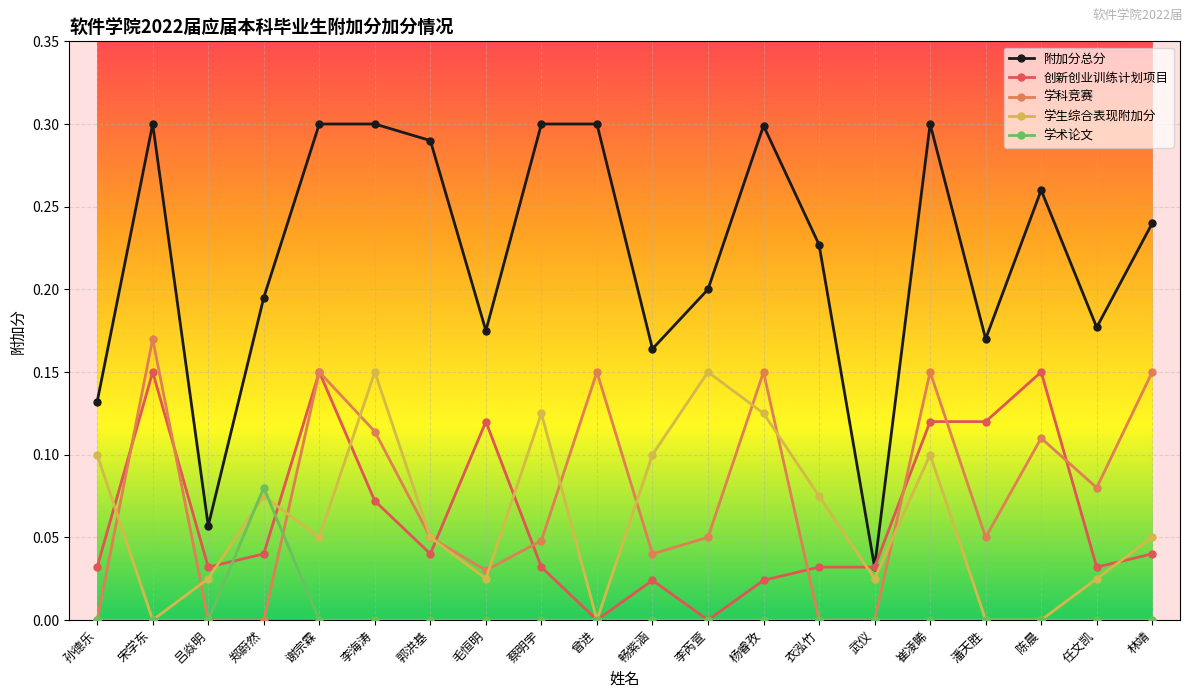

True or false: 学生综合表现附加分 and 附加分总分 intersect in this chart.

False